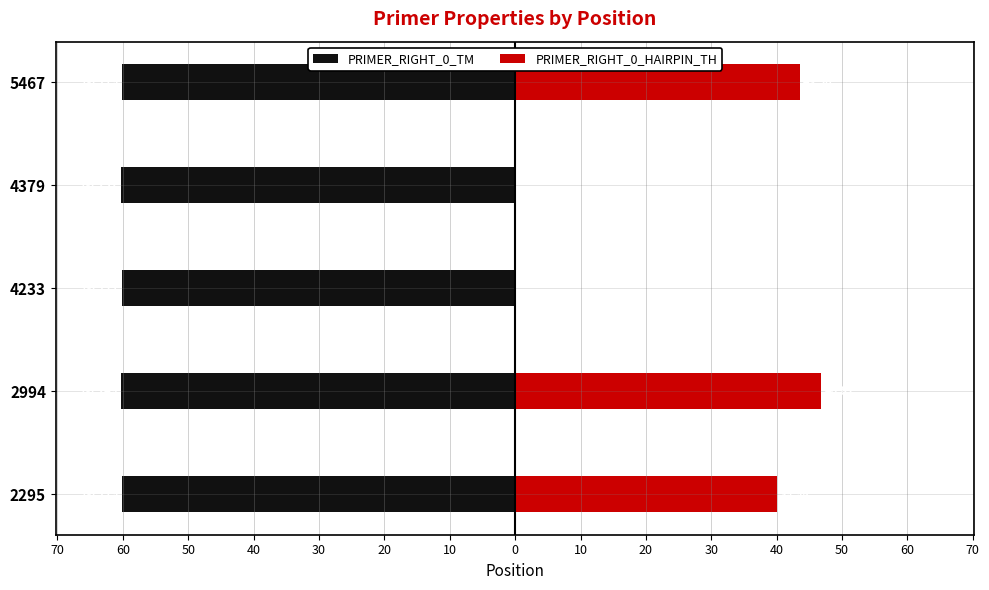

At 4233, list the series in order from smallest to largest.

PRIMER_RIGHT_0_TM, PRIMER_RIGHT_0_HAIRPIN_TH